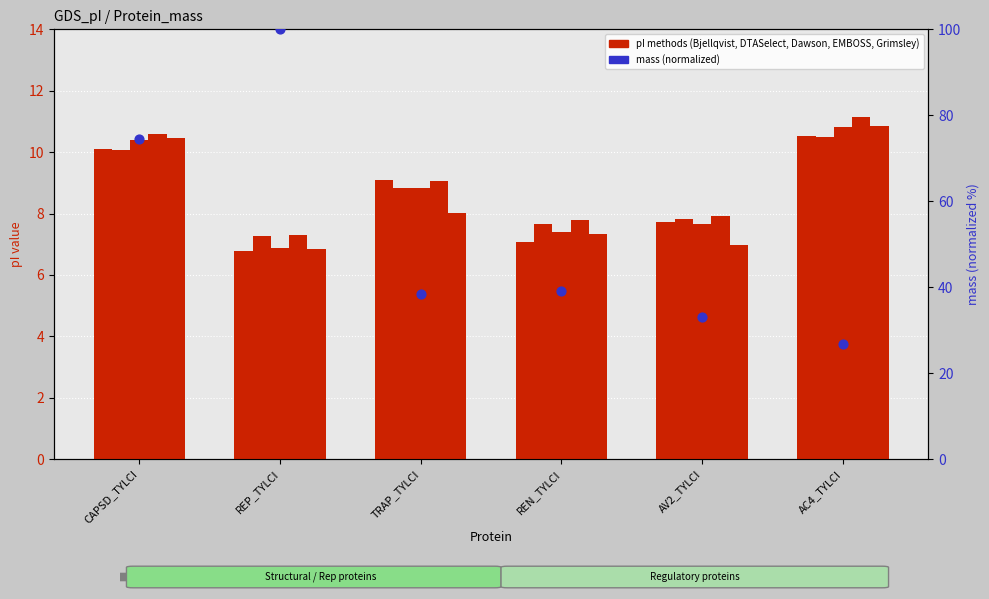

Which series contains the lowest Y value?

Bjellqvist